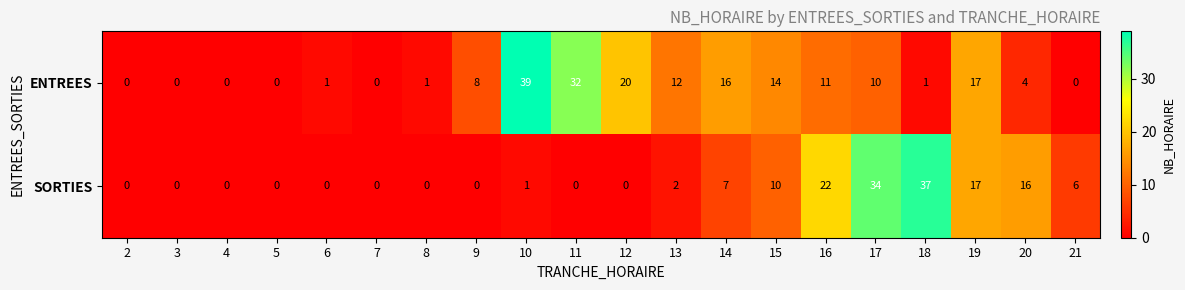

What is the total value across all series at 11?

32